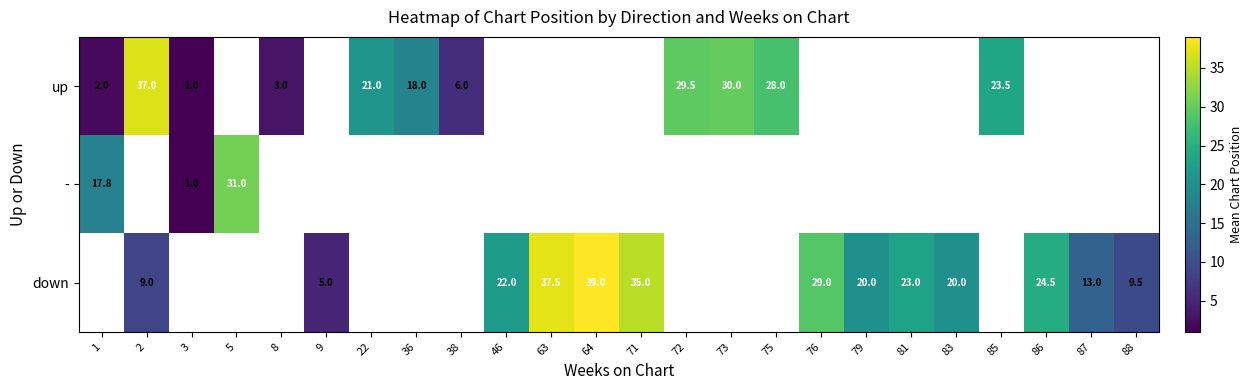

Which series has the widest spread of values?

up